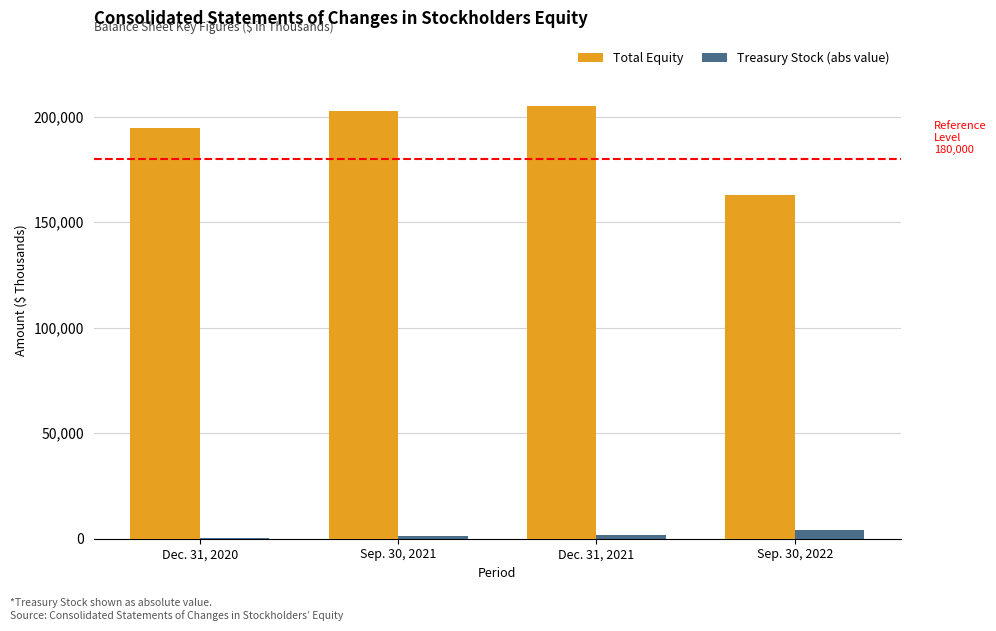

Which series changed the most between Dec. 31, 2021 and Sep. 30, 2022?

Total Equity